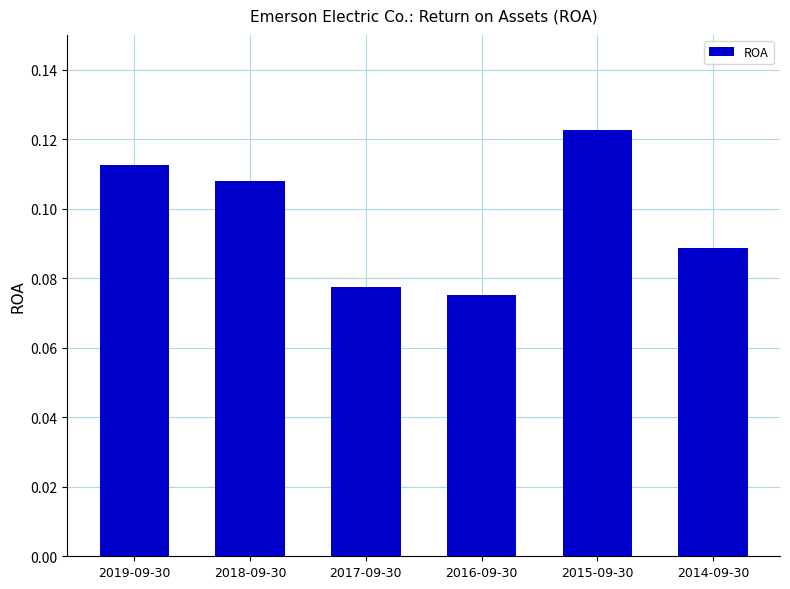

At which category does the chart reach its minimum across all series?

2016-09-30